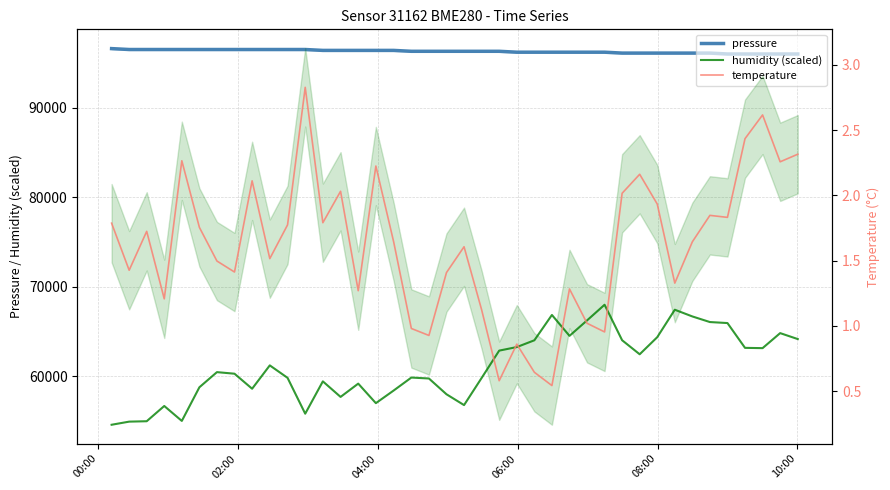

Reading left to right, list all the values displayed in this chart.

pressure: 96600.0	96500.0	96500.0	96500.0	96500.0	96500.0	96500.0	96500.0	96500.0	96500.0	96500.0	96500.0	96400.0	96400.0	96400.0	96400.0	96400.0	96300.0	96300.0	96300.0	96300.0	96300.0	96300.0	96200.0	96200.0	96200.0	96200.0	96200.0	96200.0	96100.0	96100.0	96100.0	96100.0	96100.0	96100.0	96000.0	96000.0	96000.0	96000.0	96000.0
humidity (scaled): 54587.0	54935.2	54980.4	56683.6	55014.8	58774.2	60464.4	60288.8	58611.1	61218.5	59828.2	55822.7	59433.6	57697.3	59181.0	57000.3	58410.2	59858.9	59754.6	57991.9	56783.1	59813.5	62867.6	63263.5	64021.7	66850.5	64516.7	66240.8	67992.5	64025.9	62459.0	64367.6	67434.5	66684.7	66058.9	65945.8	63176.2	63144.8	64821.6	64157.5
temperature: 1.8	1.4	1.7	1.2	2.3	1.8	1.5	1.4	2.1	1.5	1.8	2.8	1.8	2.0	1.3	2.2	1.6	1.0	0.9	1.4	1.6	1.1	0.6	0.9	0.6	0.5	1.3	1.0	1.0	2.0	2.2	1.9	1.3	1.6	1.8	1.8	2.4	2.6	2.3	2.3